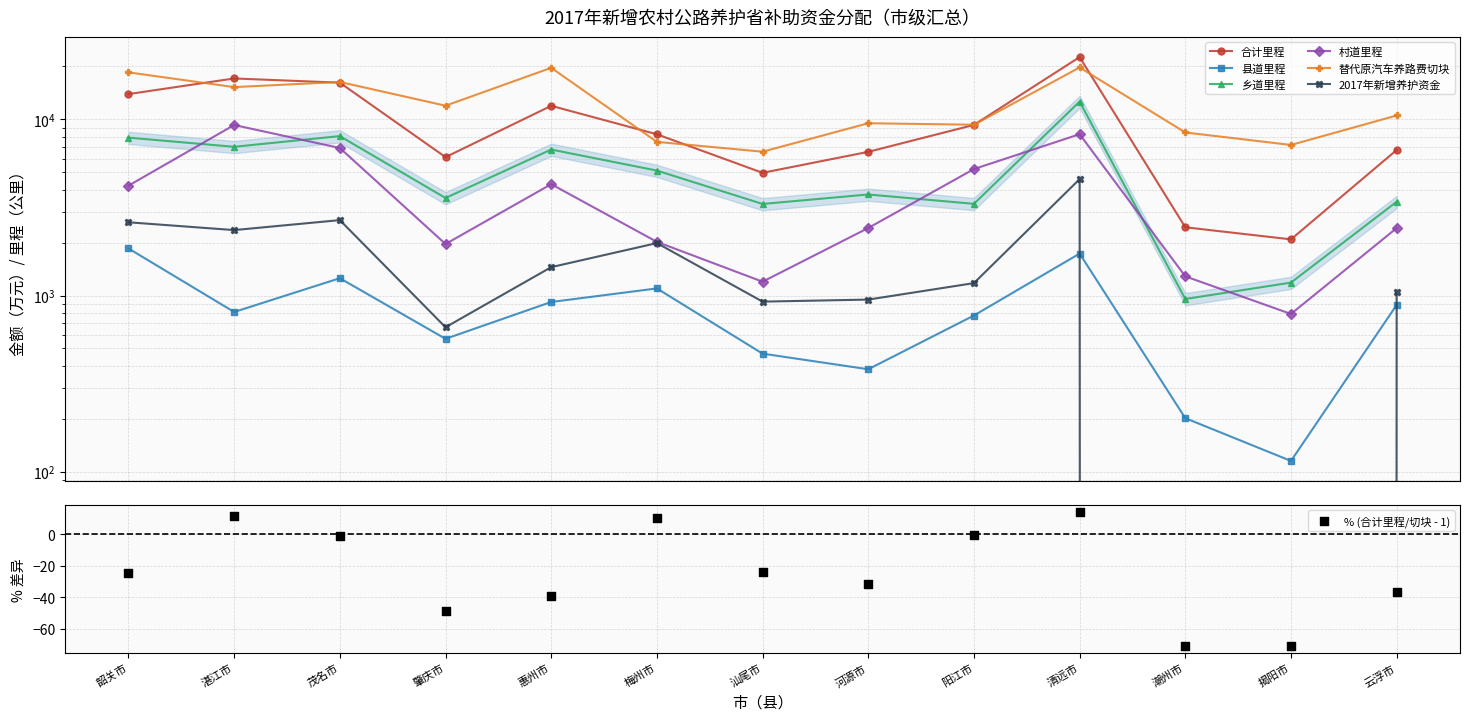

Which series contains the highest Y value?

合计里程